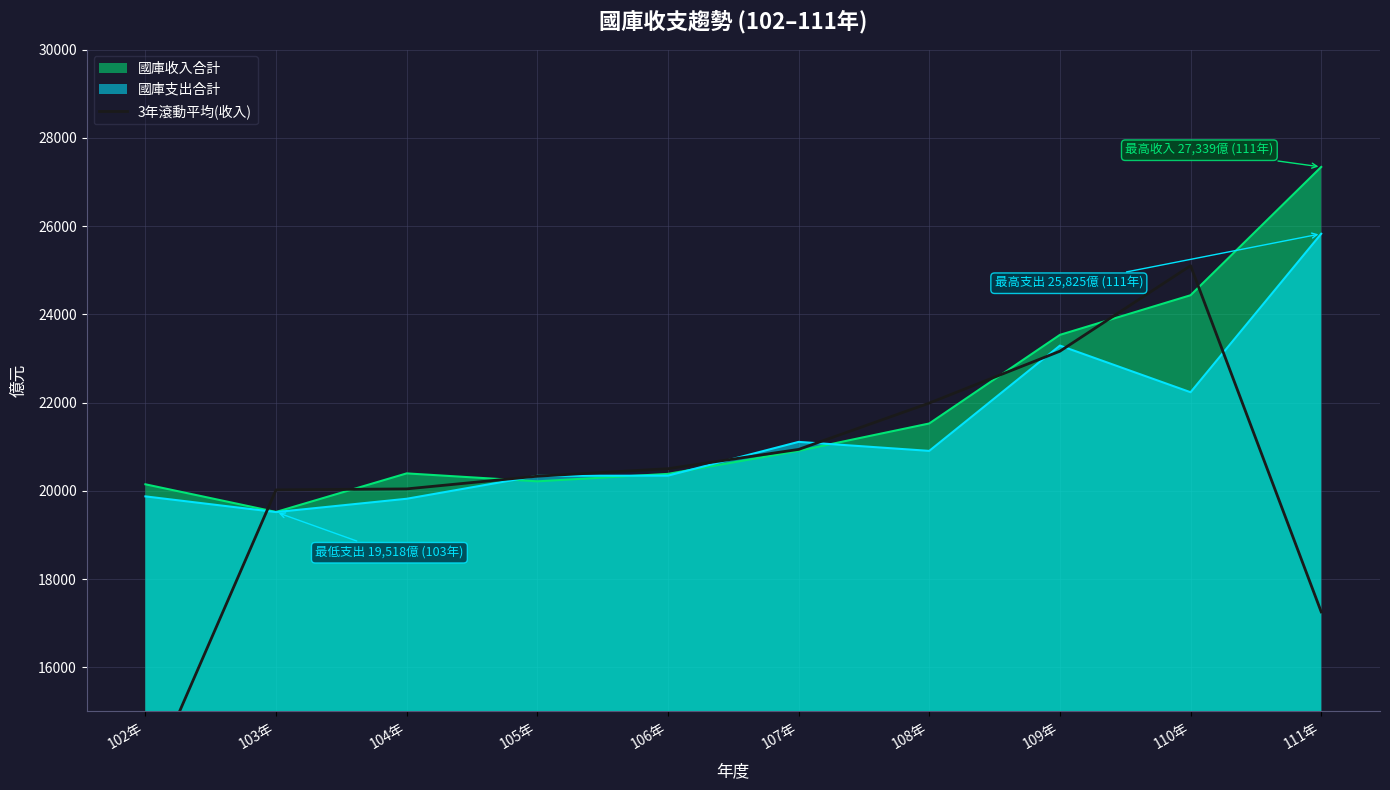

How many data points are above 20501?

5